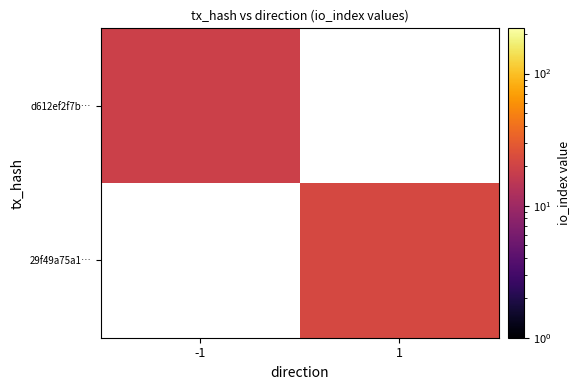

At how many categories does at least one series exceed 2?

2